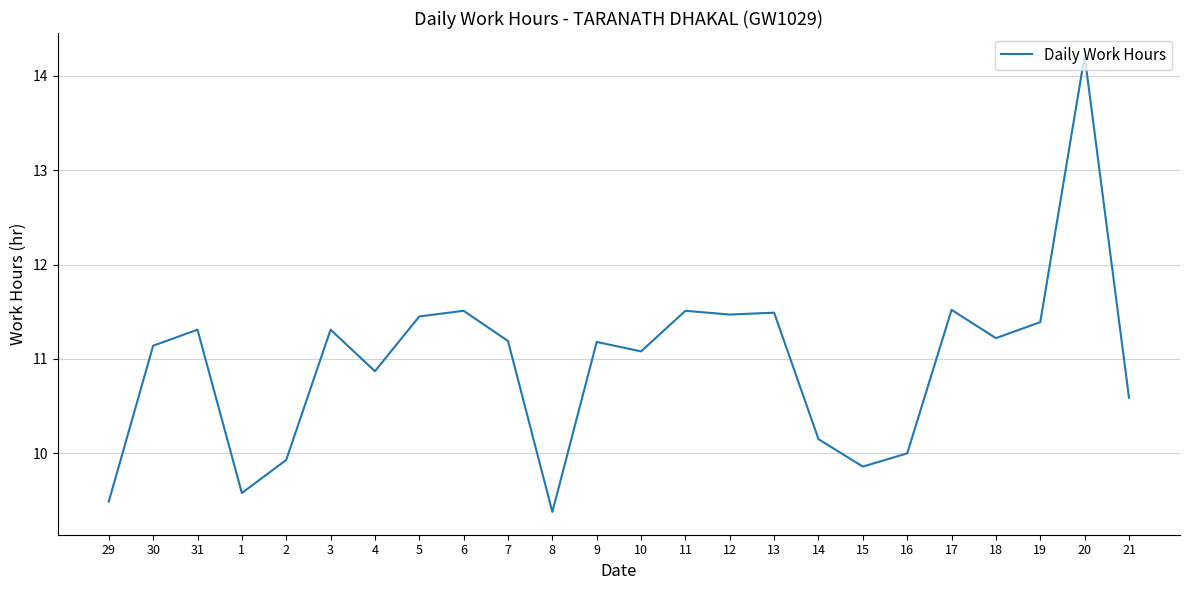

Between 7 and 19, which is larger?

19